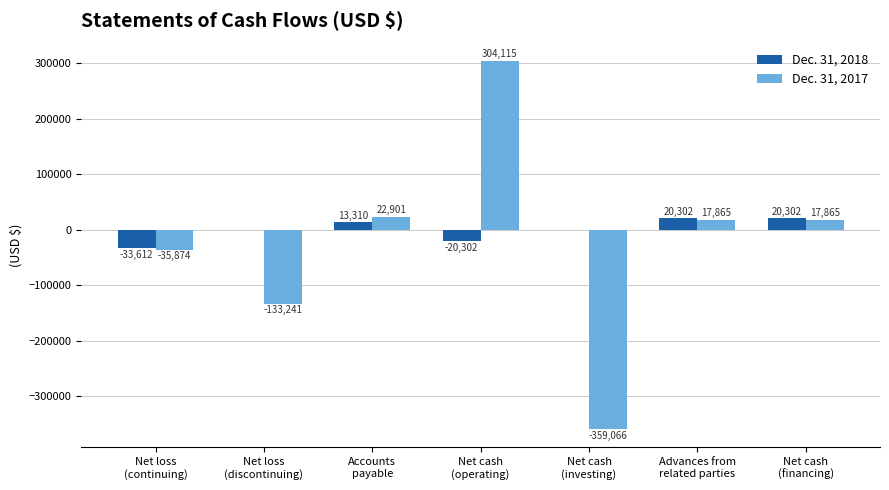

How many Dec. 31, 2018 values are between -20302 and 20302?

6